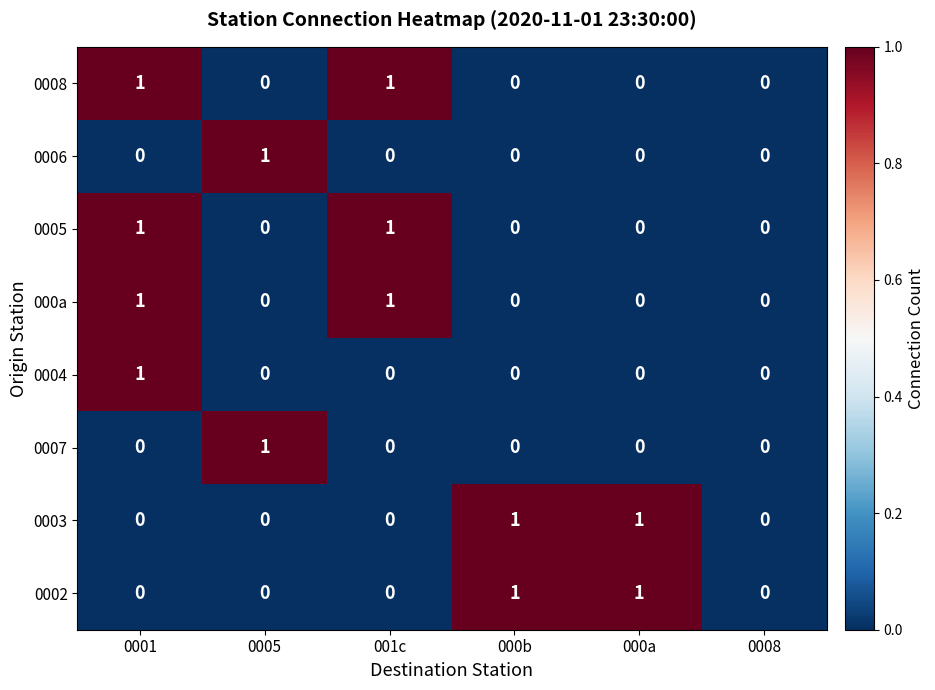

Is it true that 0002 equals 0 at 001c?

True